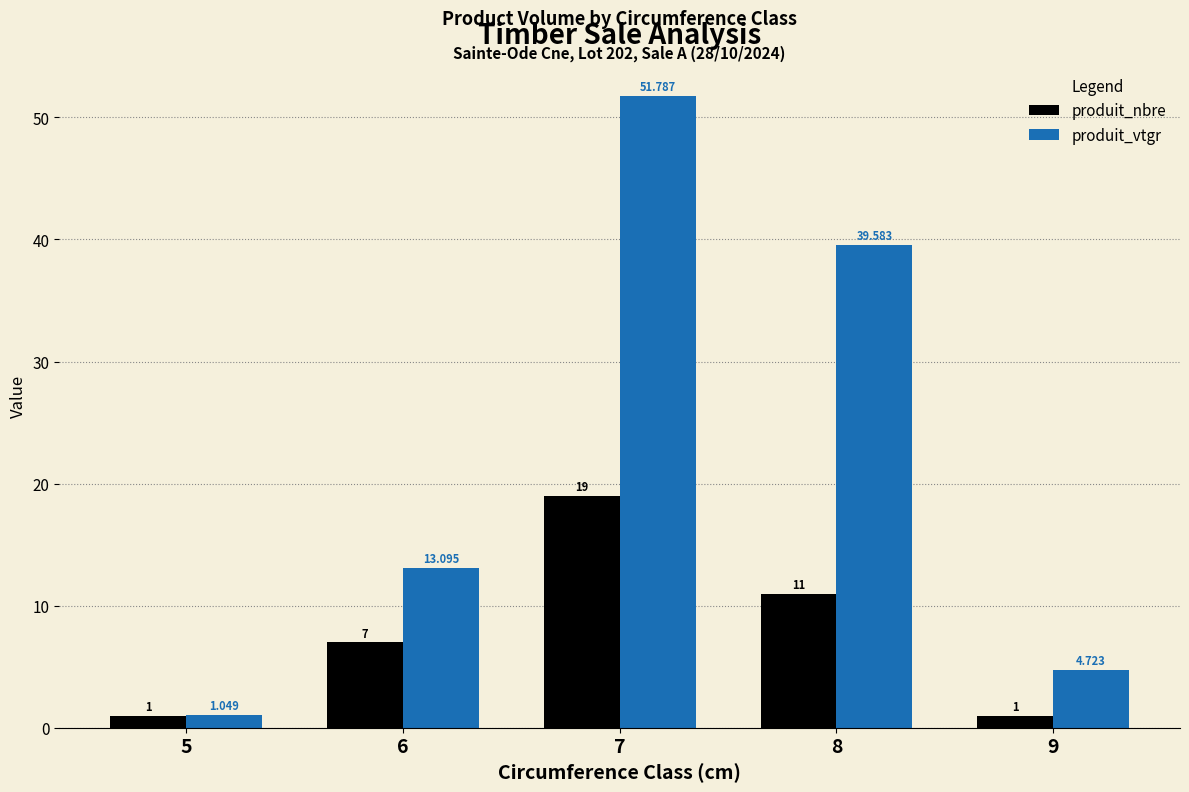

Rank the series at 9 from highest to lowest value.

produit_vtgr, produit_nbre